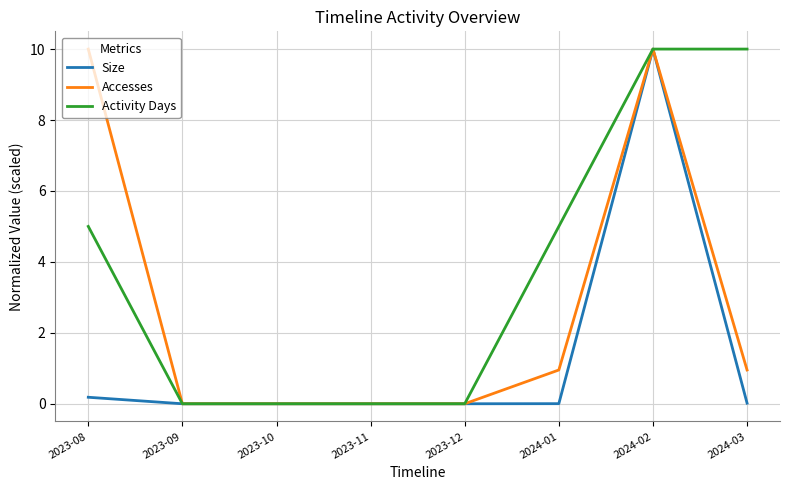

What position from the right is 2023-09?

7